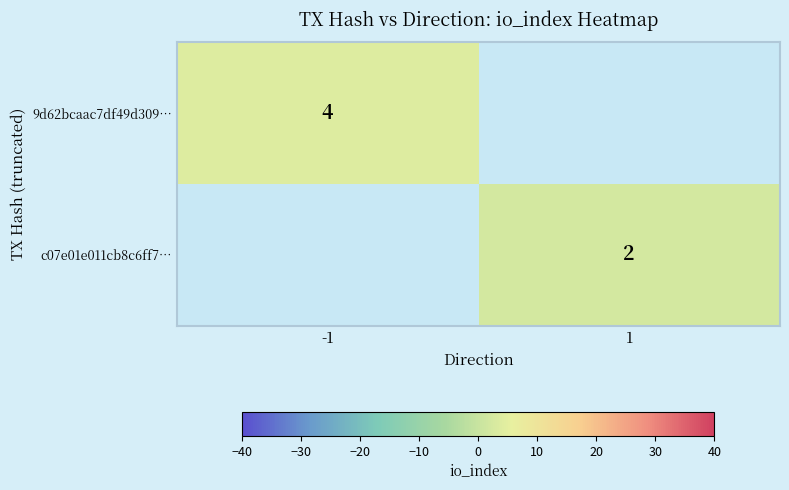

True or false: c07e01e011cb8c6ff7… has a value of 2 at 1.

True